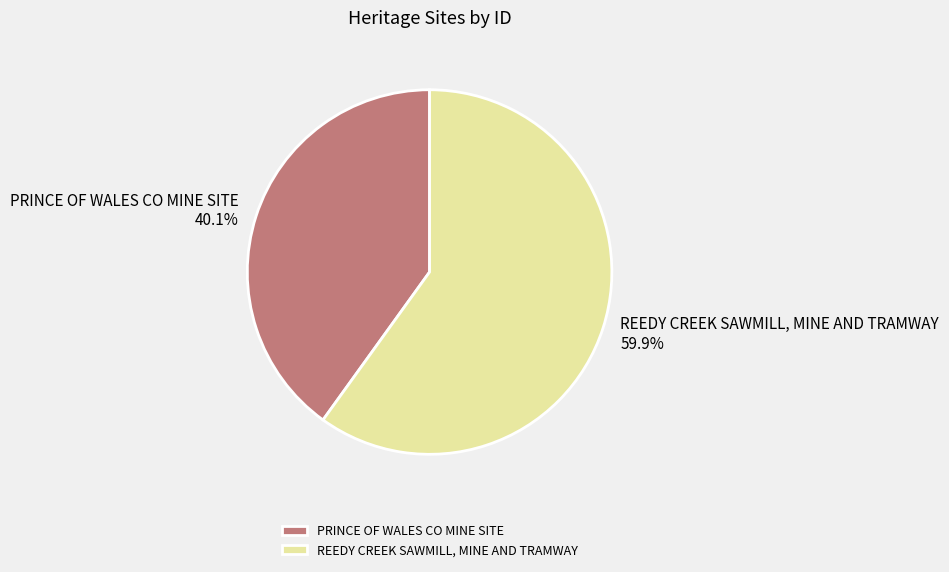

Which has a higher value, REEDY CREEK SAWMILL, MINE AND TRAMWAY or PRINCE OF WALES CO MINE SITE?

REEDY CREEK SAWMILL, MINE AND TRAMWAY